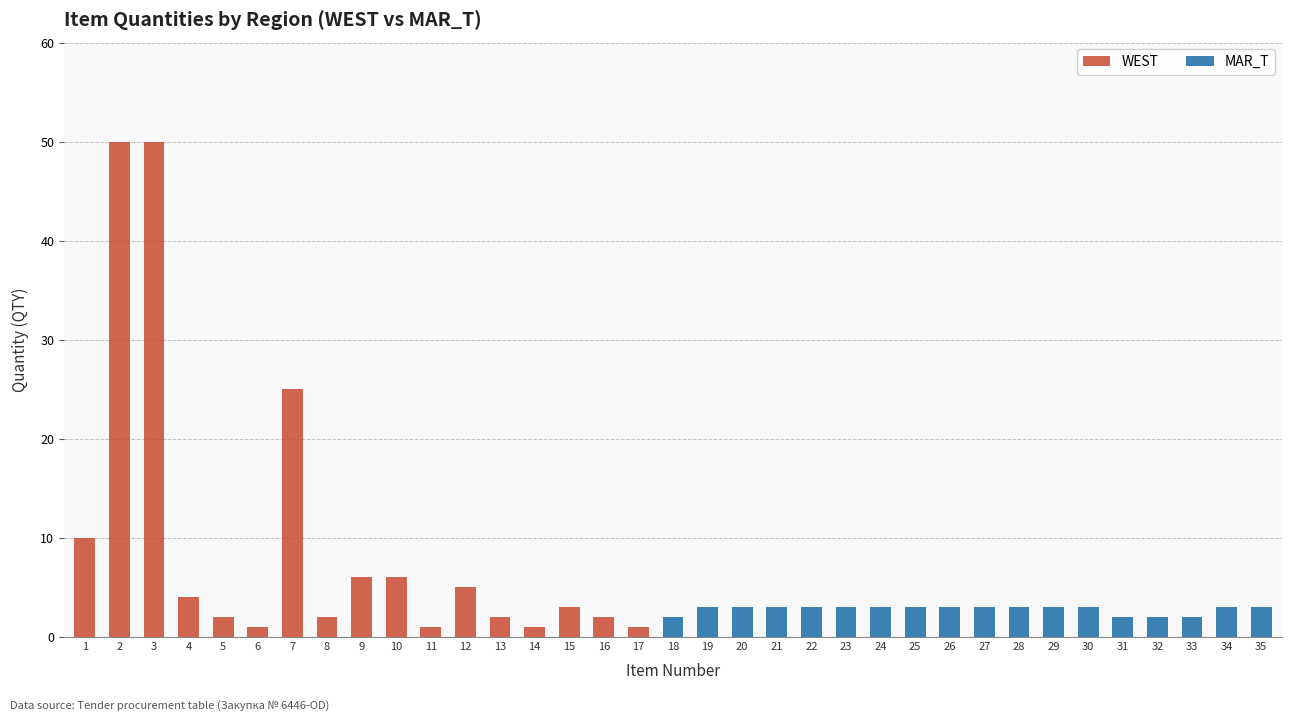

The WEST series shows 4 at 10. True or false?

False